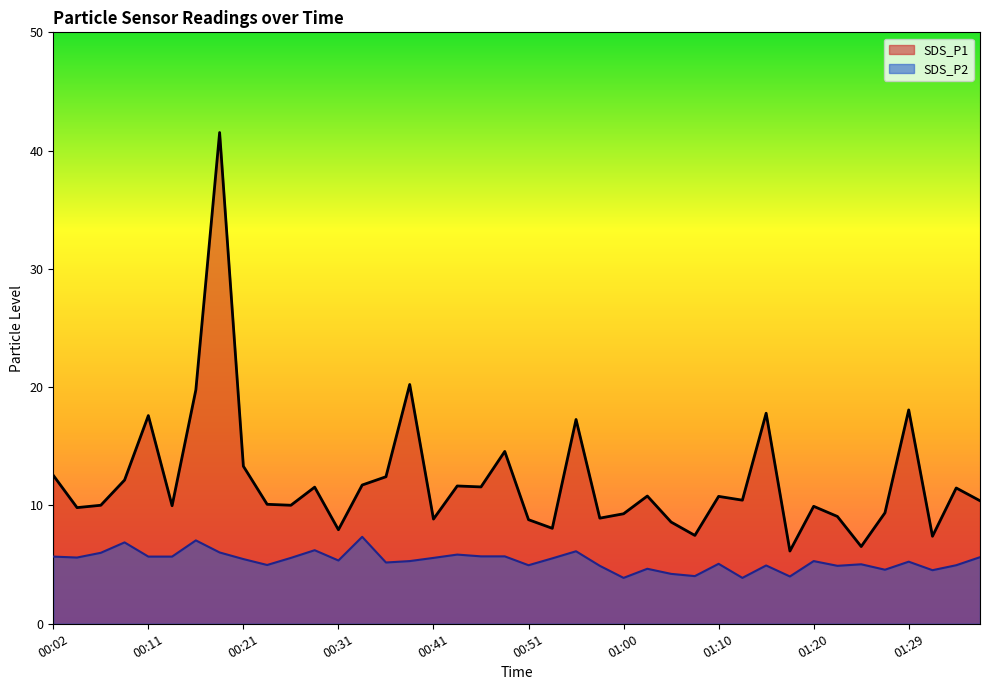

The SDS_P1 series shows 16.9 at 01:34. True or false?

False